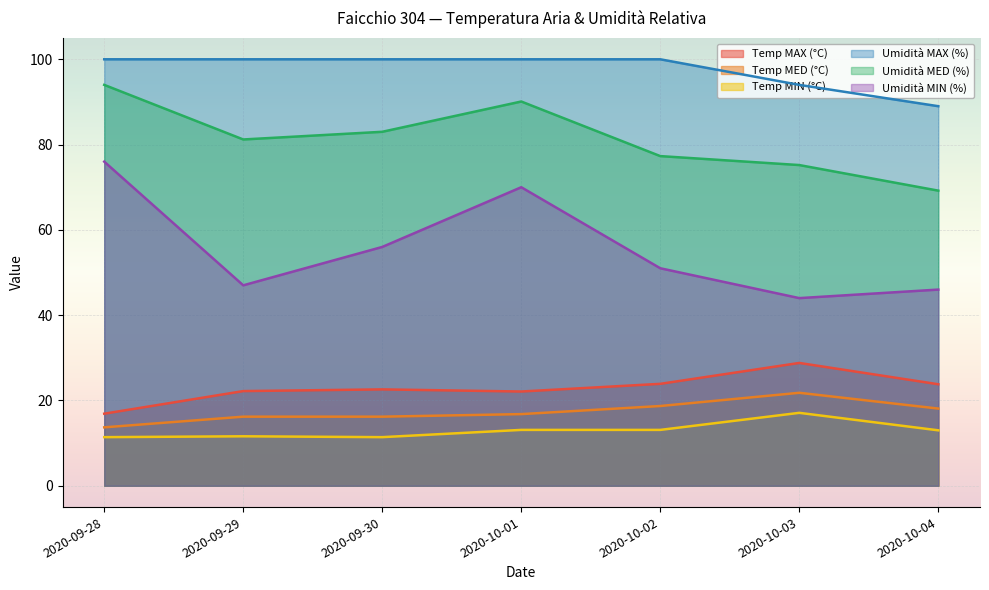

True or false: Umidità MIN (%) and Umidità MED (%) intersect in this chart.

False